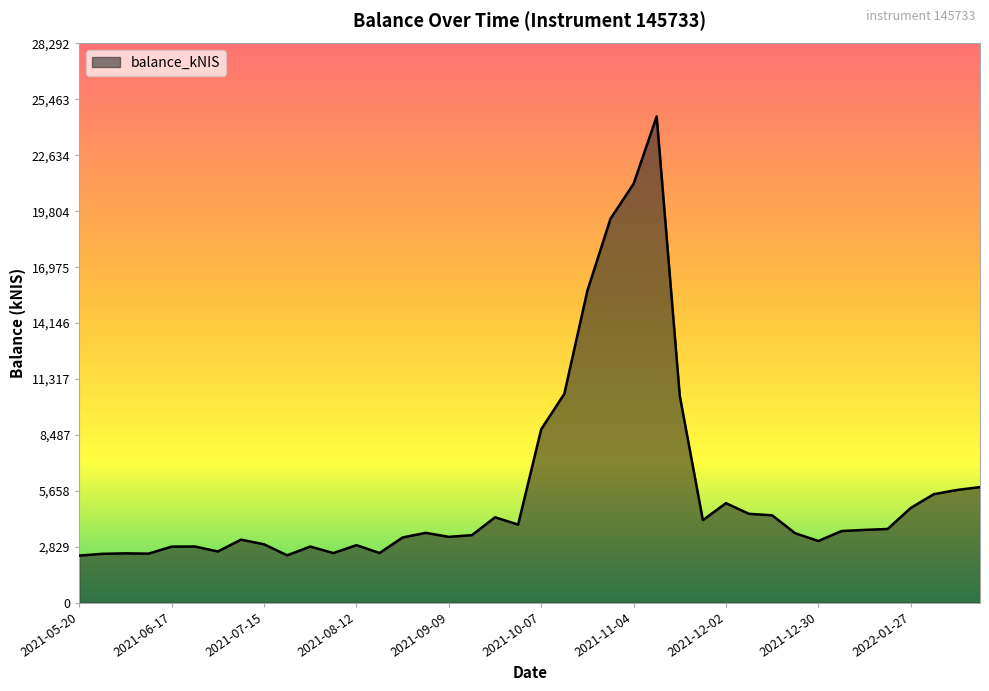

What is the greatest value displayed?

24602.3